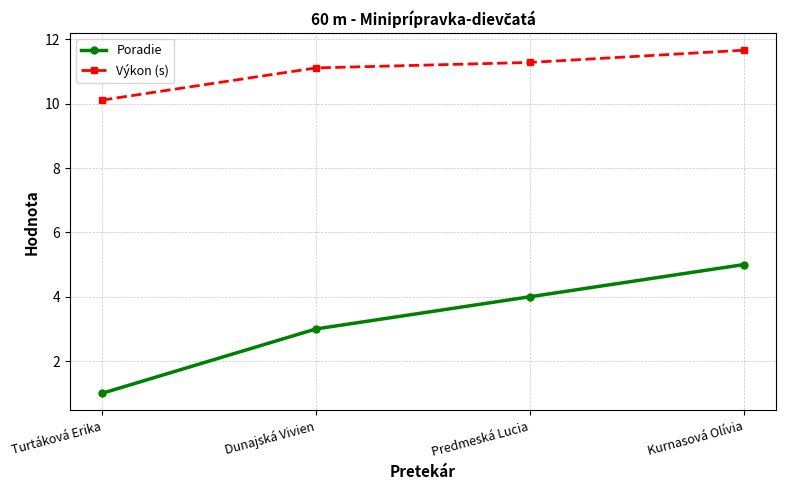

What is the label of the 4th point from the right?

Turtáková Erika